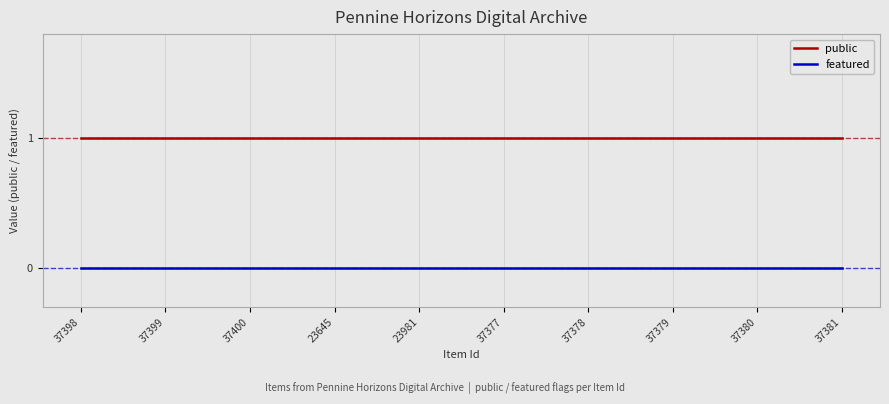

List the series in order of their peak value, highest first.

public, featured